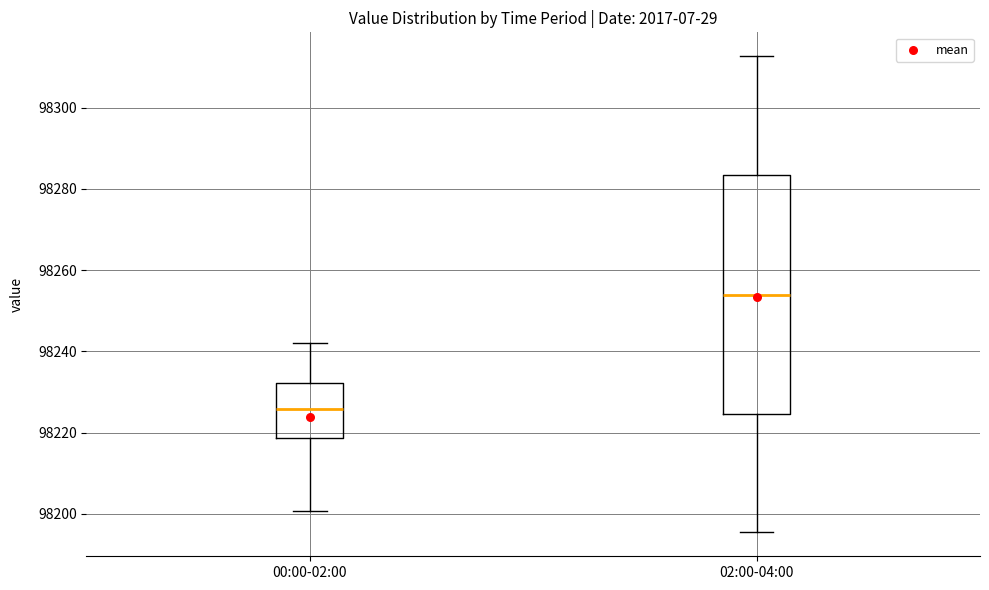

Which box has the lowest median line?

00:00-02:00